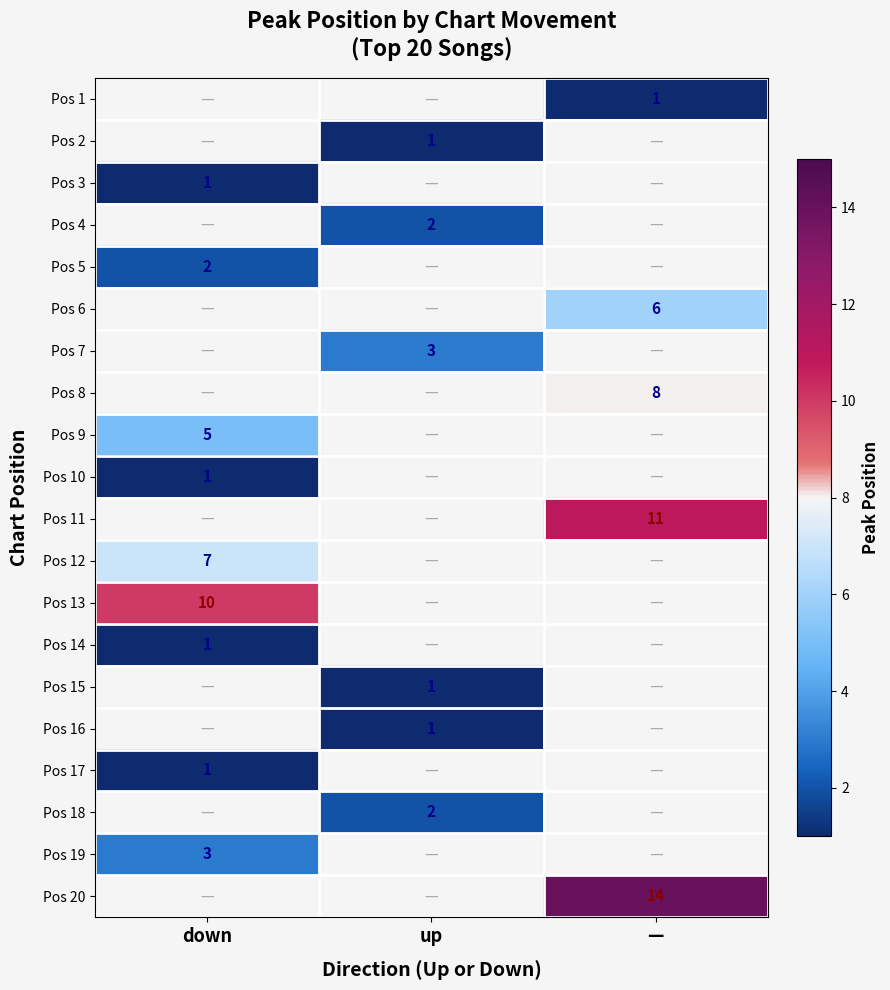

Is it true that Pos 20 equals 14 at —?

True